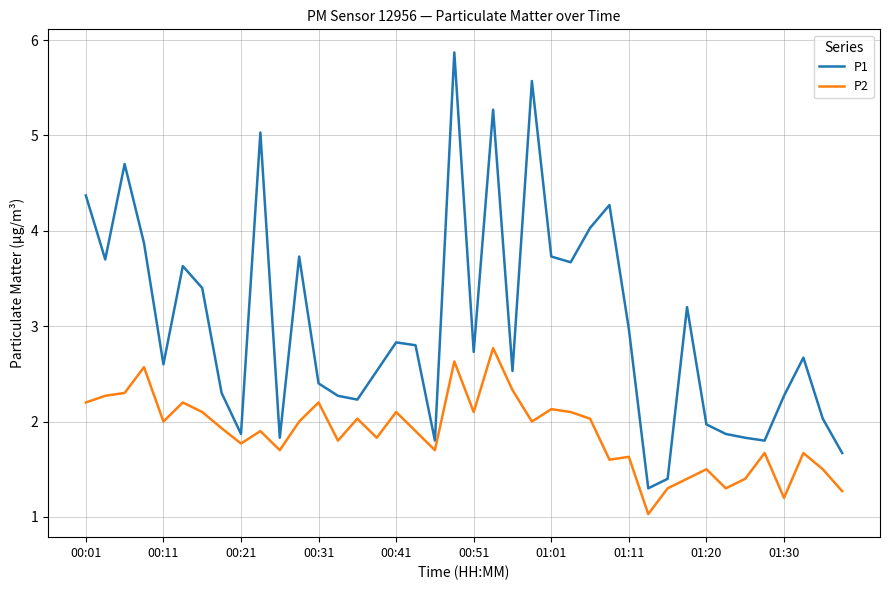

What is the highest value of the P1 series?

5.9